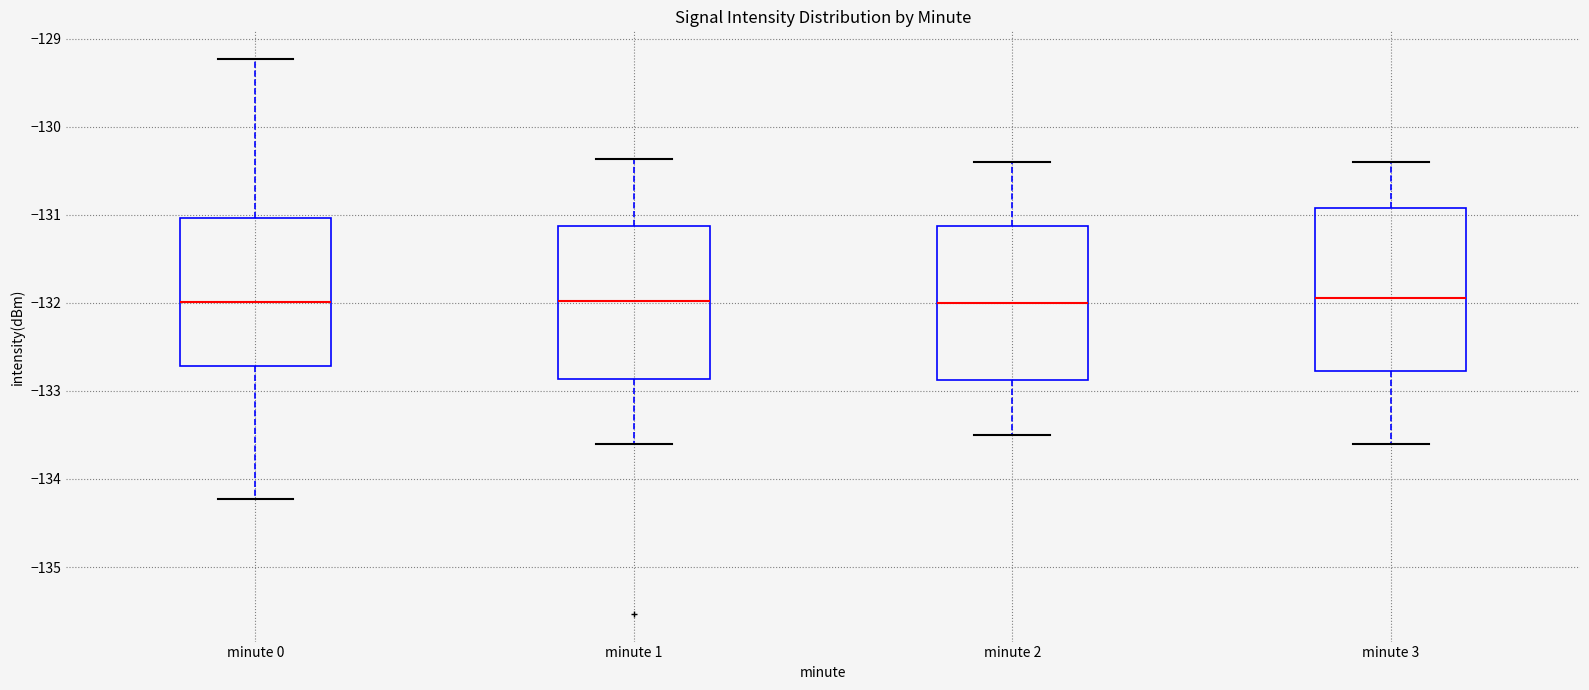

Where does the lower whisker of the box for minute 3 end on the y-axis? The values are not printed on the chart, so give them approximately, as read against the axis.

-133.6